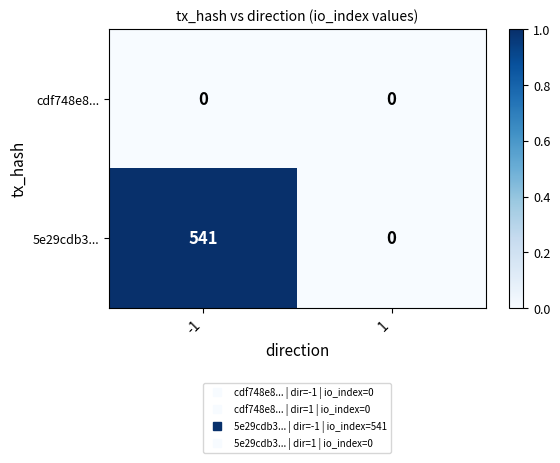

Reading left to right, list all the values displayed in this chart.

cdf748e8...: 0	0
5e29cdb3...: 541	0